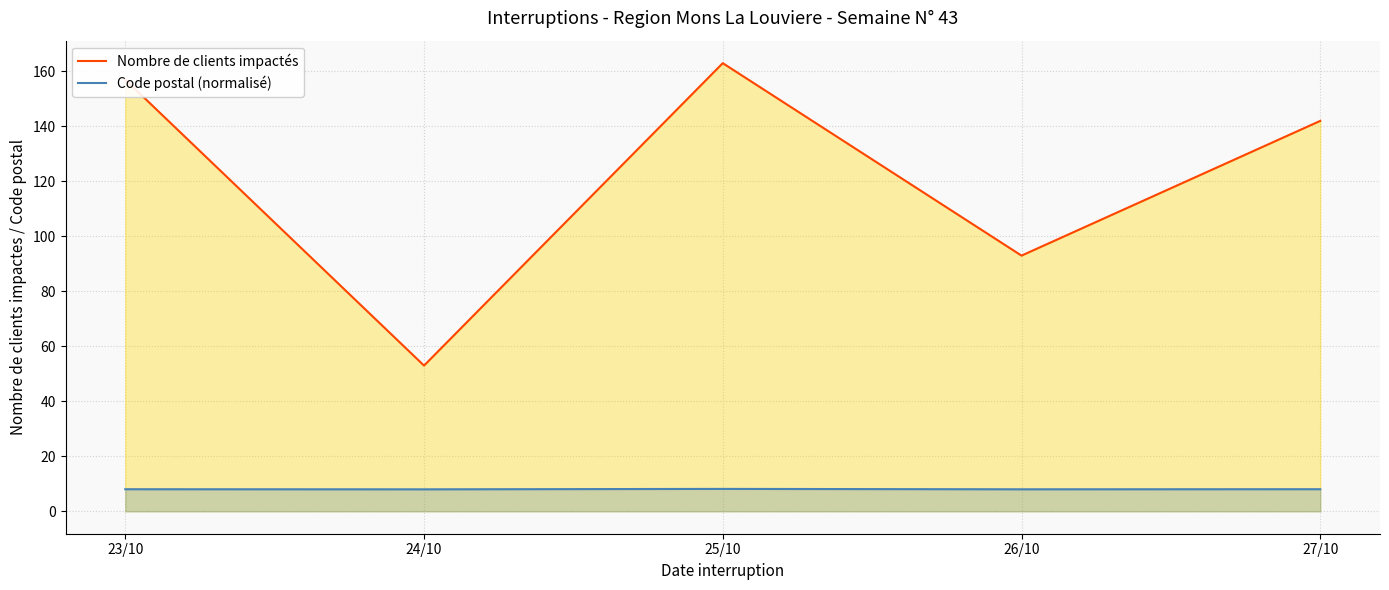

Count the number of data series in this chart.

2